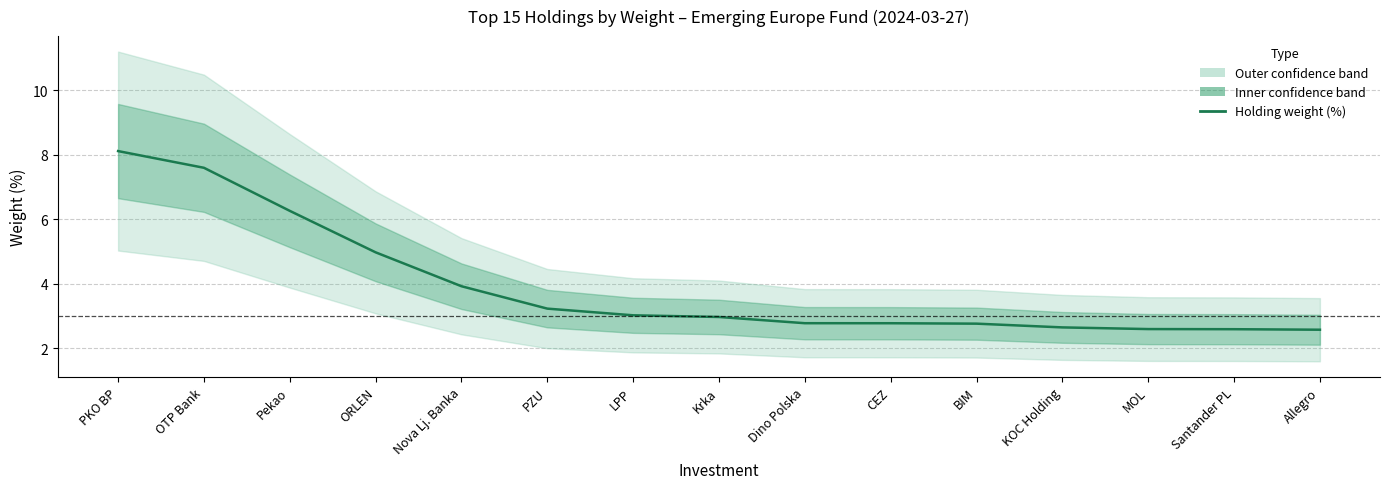

What is the minimum value shown in the chart?

2.6